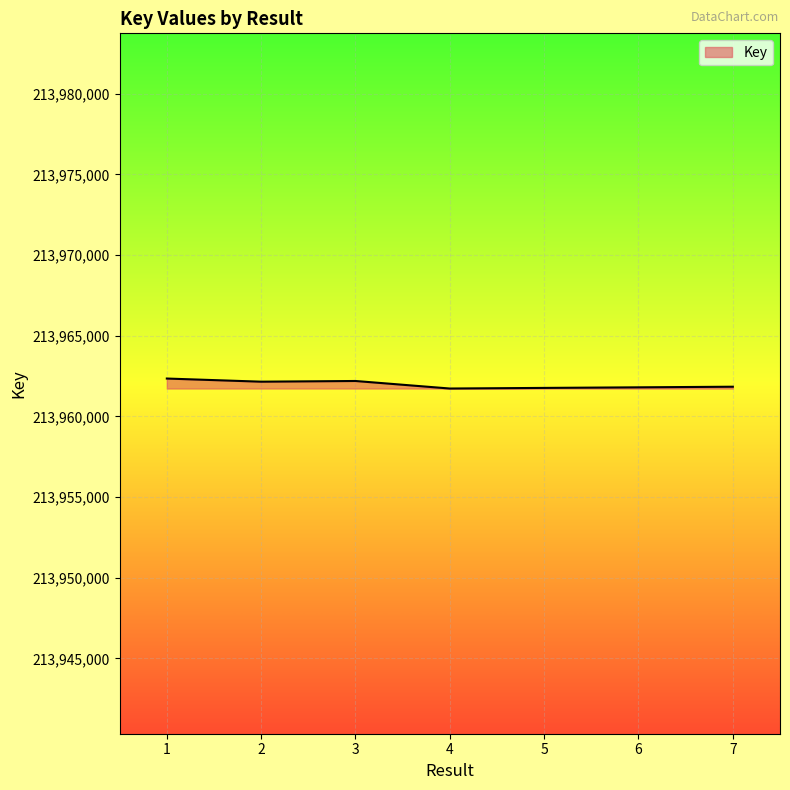

What is the greatest value displayed?

213962352